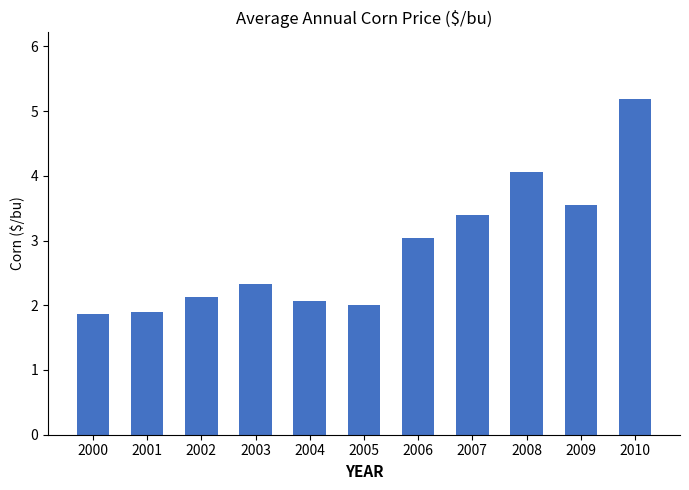

What is the ratio of the value at 2008 to the value at 2000?

2.2